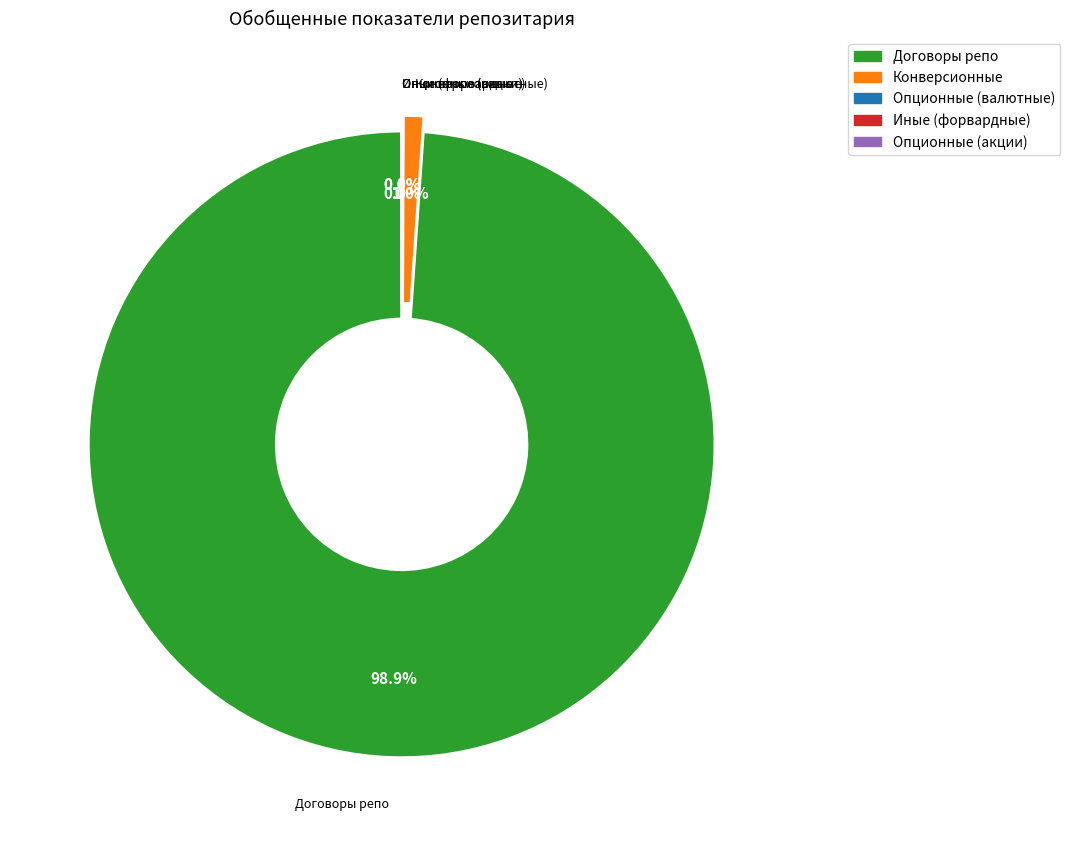

Is there any slice that represents more than half of the pie?

Yes